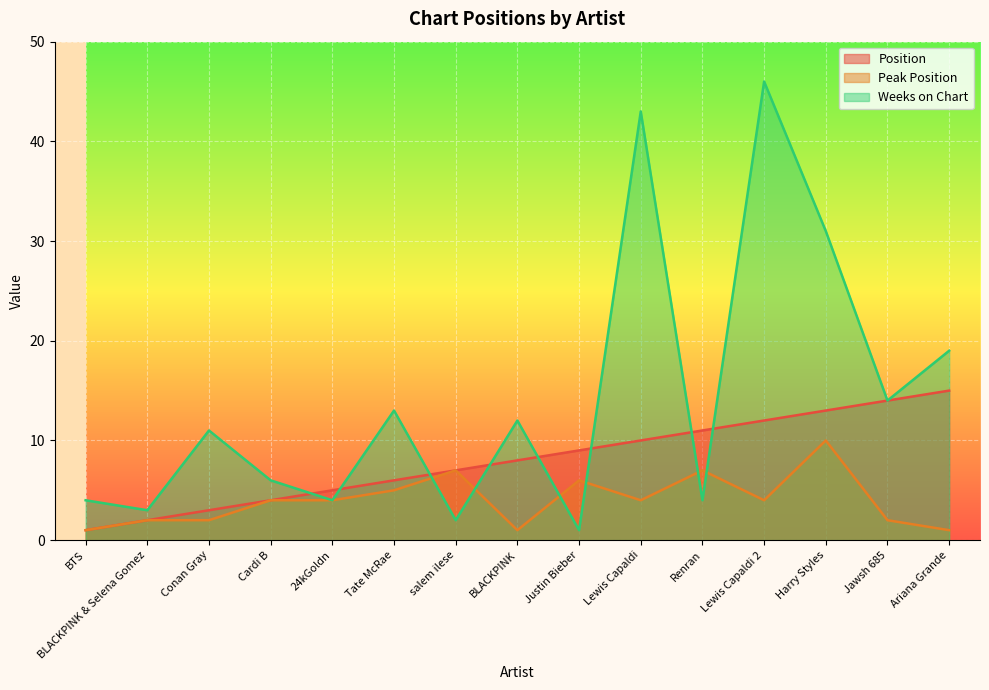

What is the spread (max minus min) of values at Jawsh 685?

12